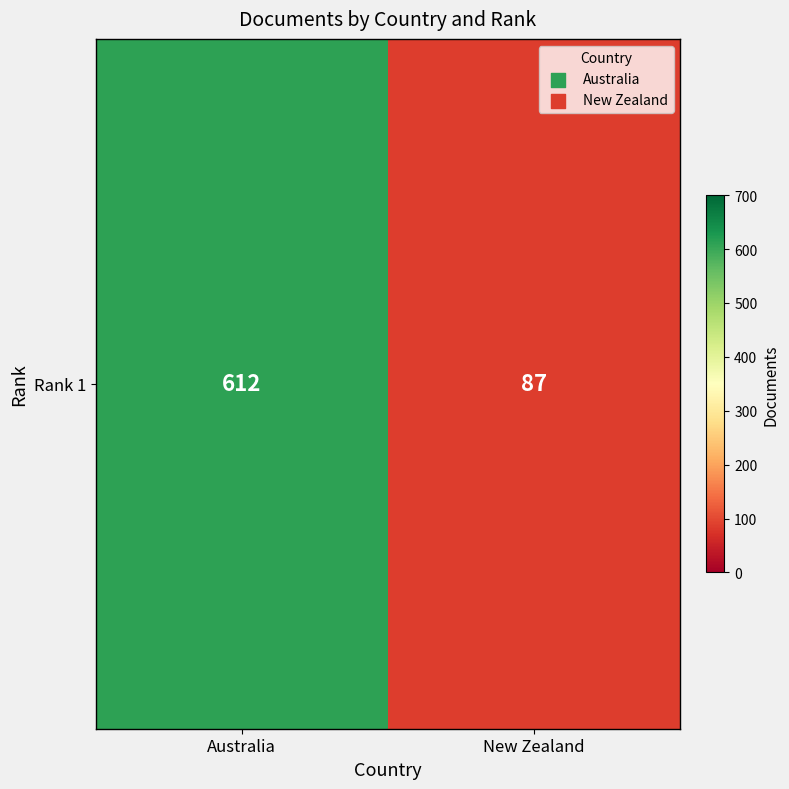

Which has a higher value, New Zealand or Australia?

Australia